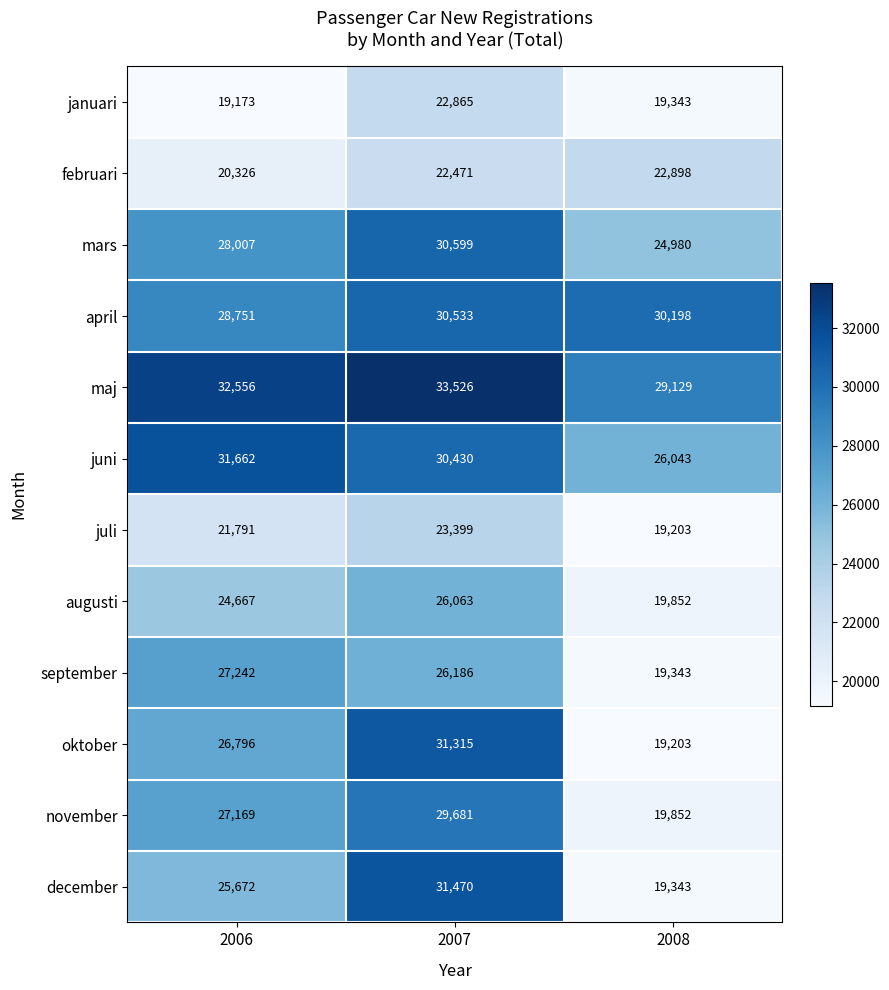

What is the smallest value displayed?

19173